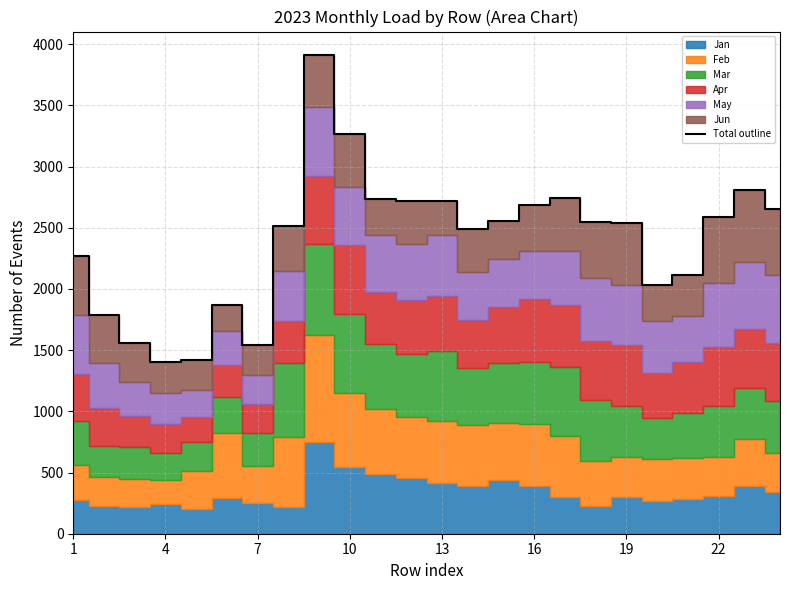

What is the maximum value for Total outline?

3908